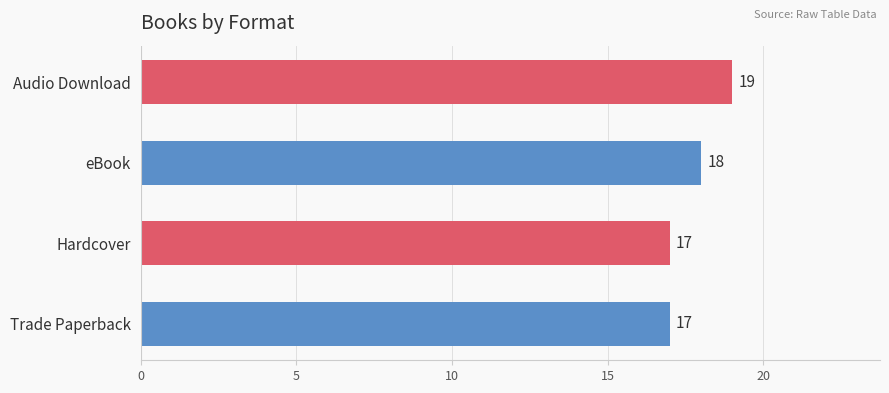

How many bars are there in total?

4